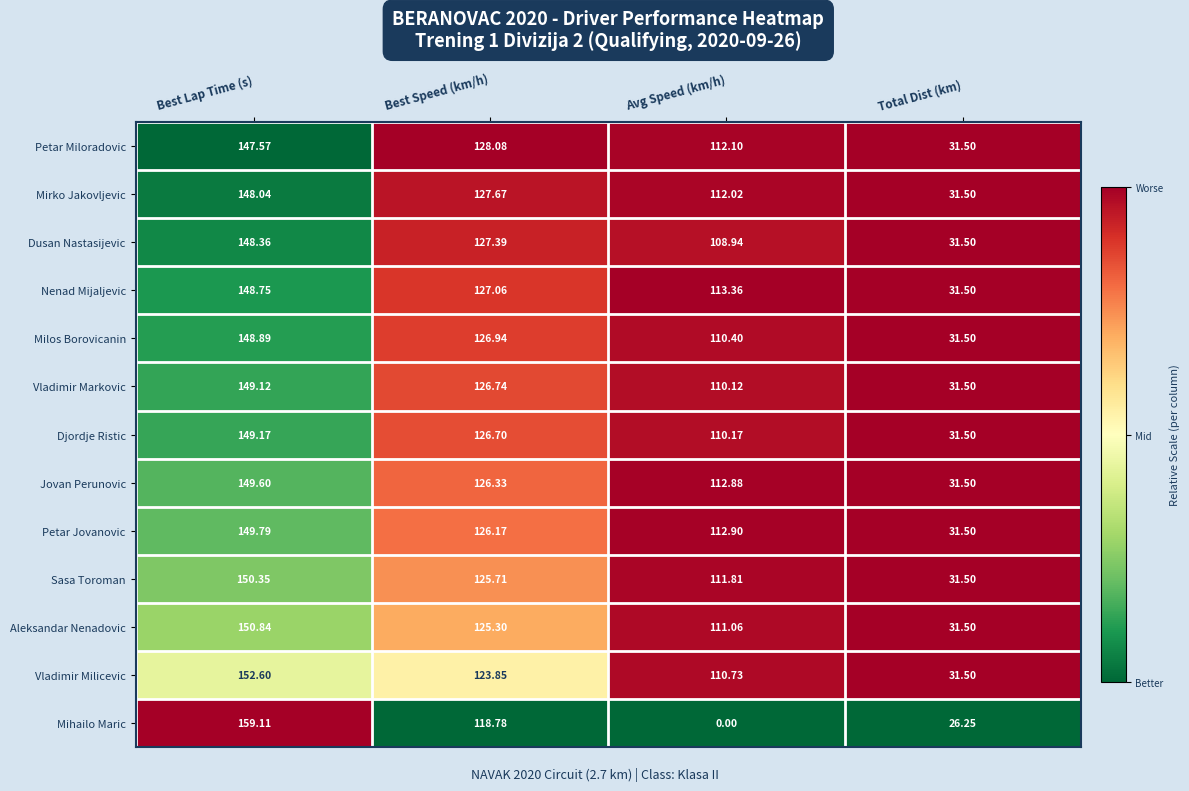

At Best Lap Time (s), list the series in order from smallest to largest.

Petar Miloradovic, Mirko Jakovljevic, Dusan Nastasijevic, Nenad Mijaljevic, Milos Borovicanin, Vladimir Markovic, Djordje Ristic, Jovan Perunovic, Petar Jovanovic, Sasa Toroman, Aleksandar Nenadovic, Vladimir Milicevic, Mihailo Maric